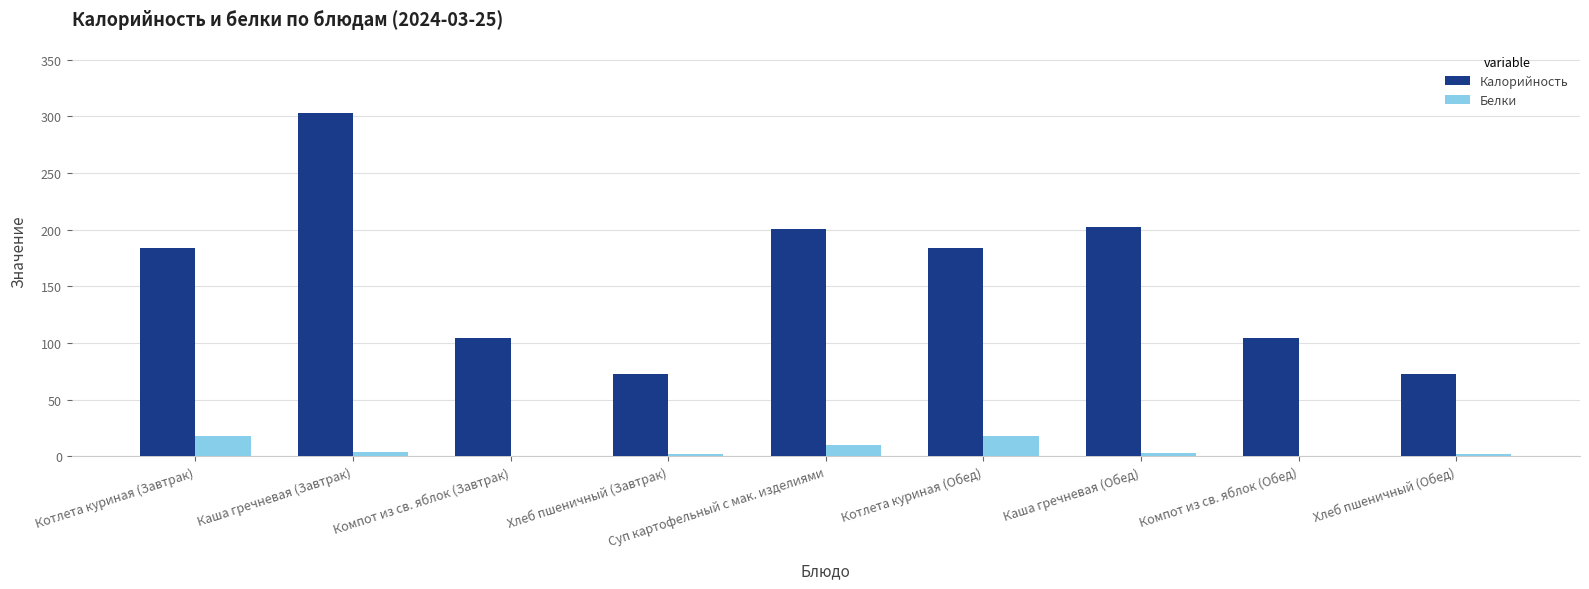

What is the greatest value displayed?

303.0